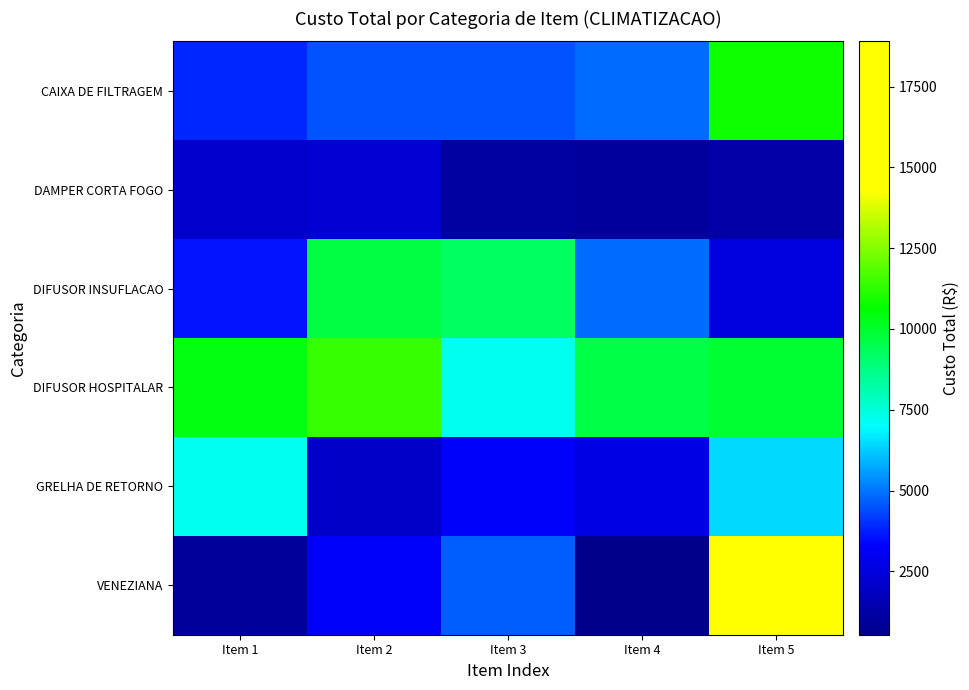

At Item 4, list the series in order from largest to smallest.

DIFUSOR HOSPITALAR, DIFUSOR INSUFLACAO, CAIXA DE FILTRAGEM, GRELHA DE RETORNO, DAMPER CORTA FOGO, VENEZIANA